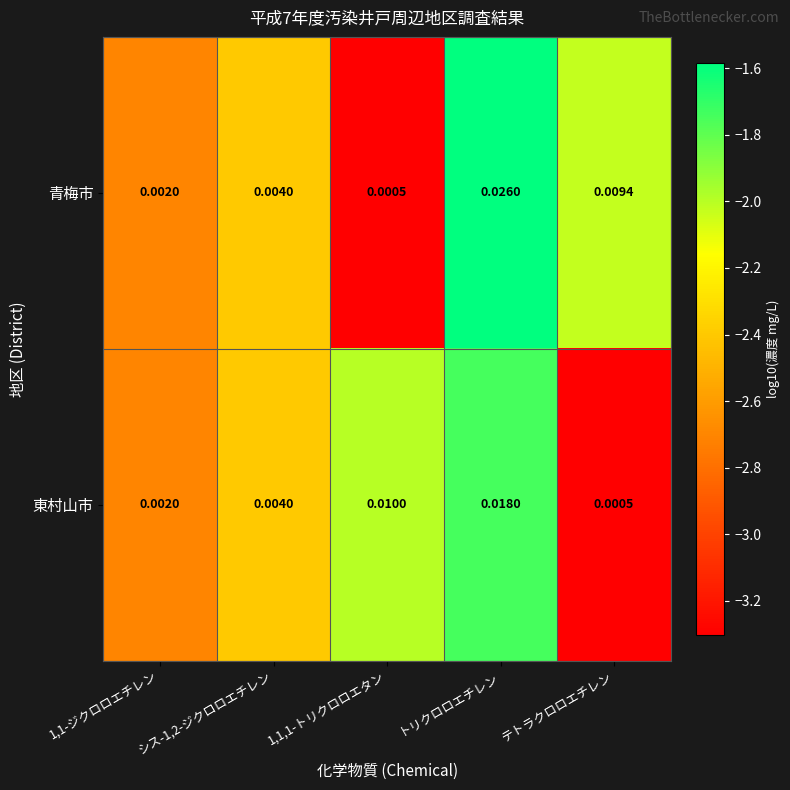

Which series changed the most between シス-1,2-ジクロロエチレン and 1,1,1-トリクロロエタン?

東村山市